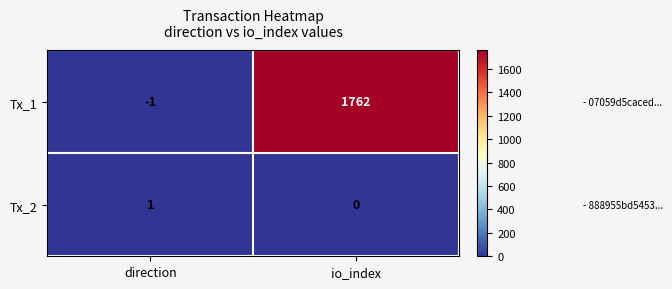

How many values in the Tx_2 series are below 1?

1